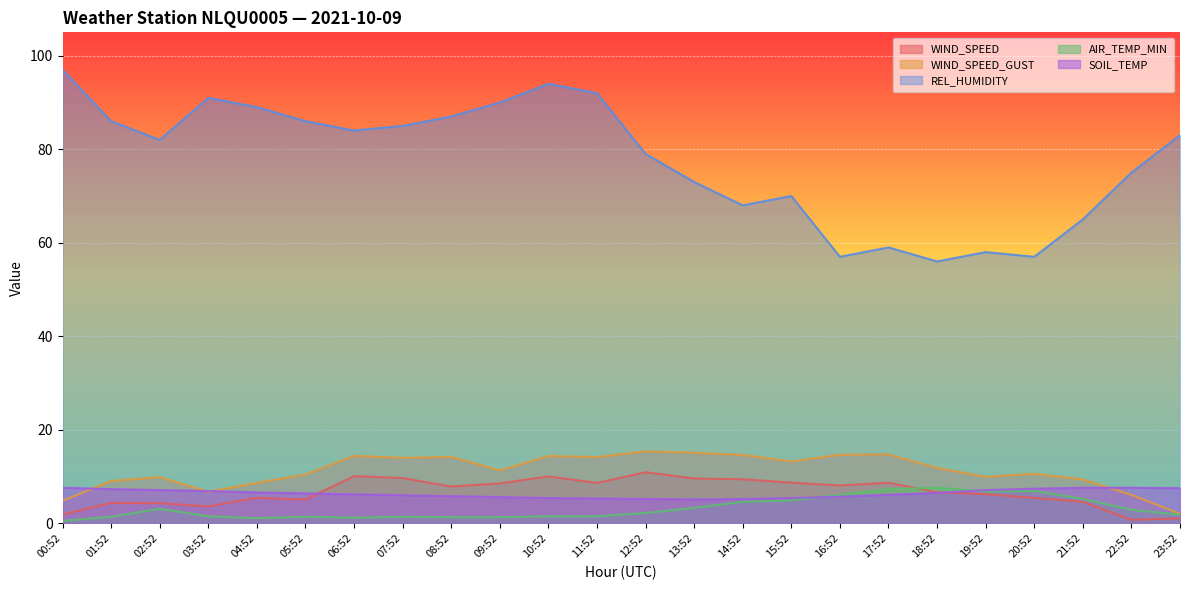

How many data points does each series have?

24